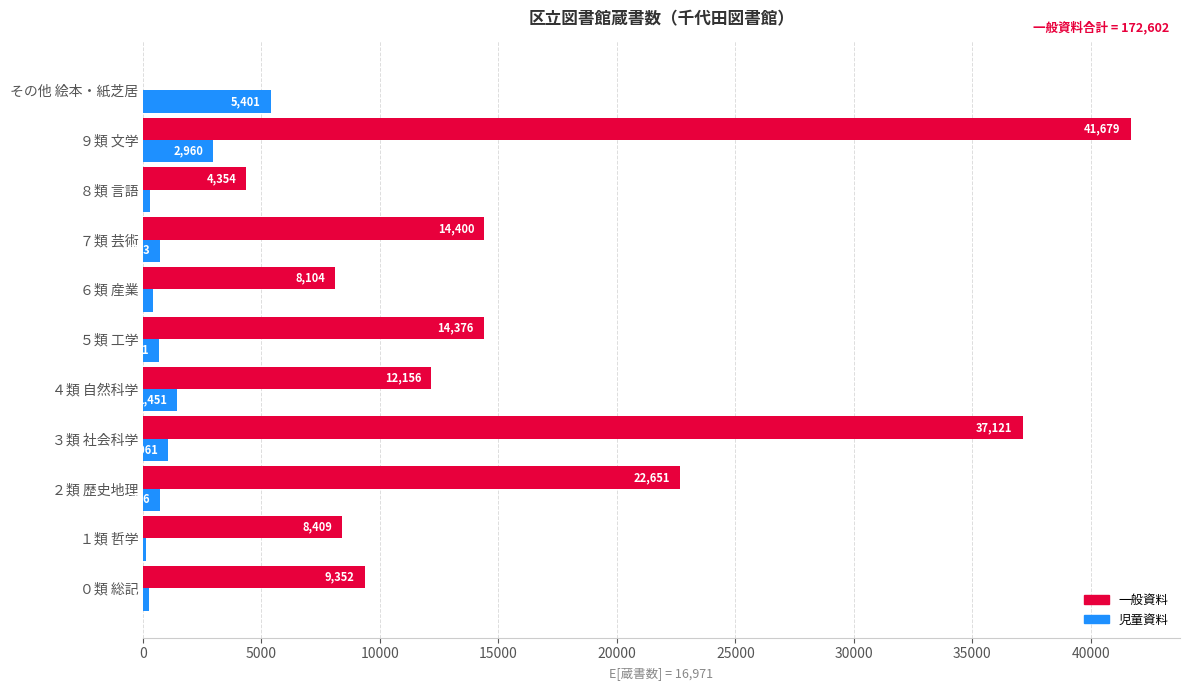

What is the sum of the 一般資料 values at ８類 言語 and ７類 芸術?

18754